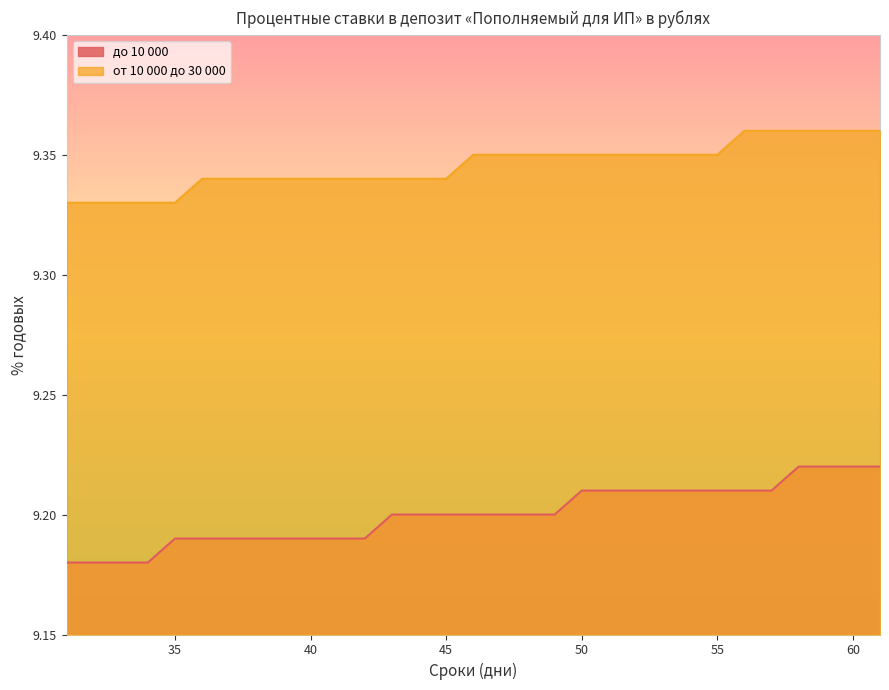

Is it true that от 10 000 до 30 000 equals 15.7 at 39?

False